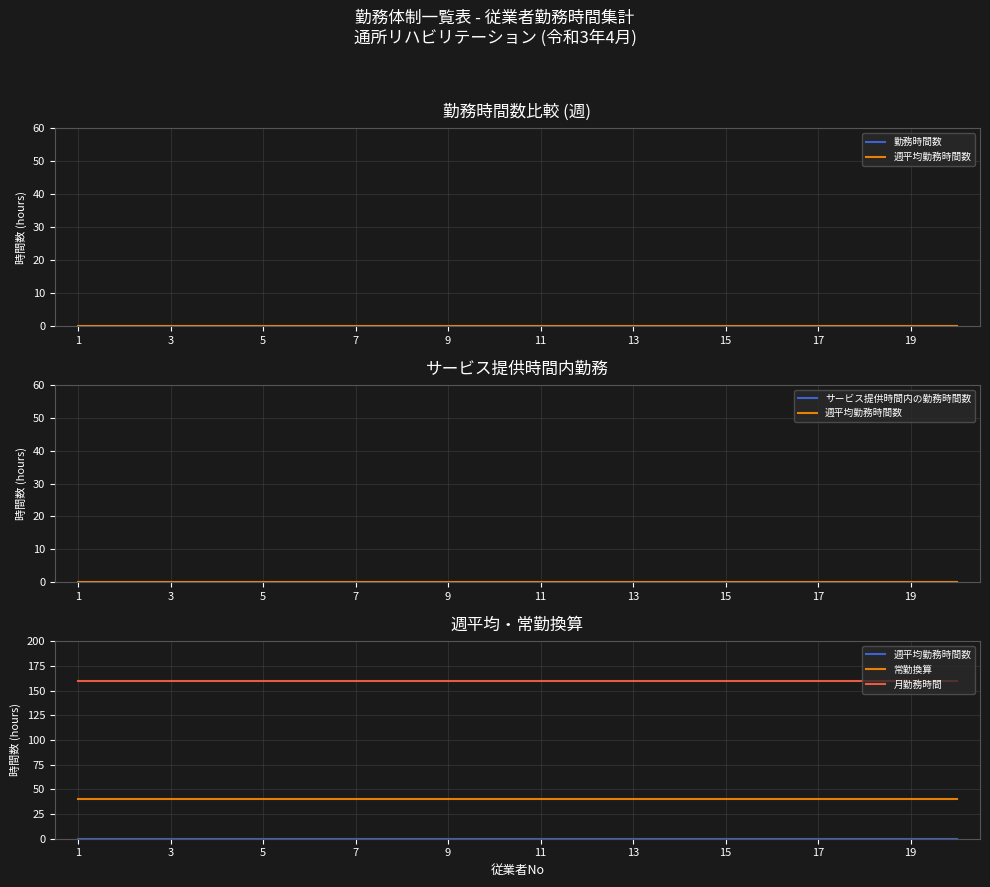

How many categories are shown in the chart?

20